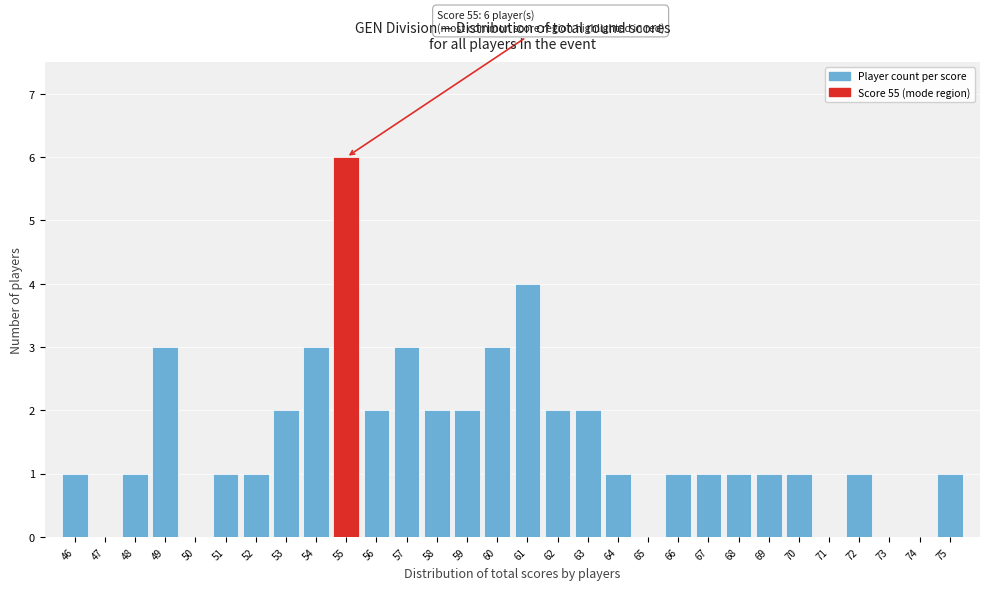

Over which range of the x-axis is the bar tallest?

54.5 to 55.5